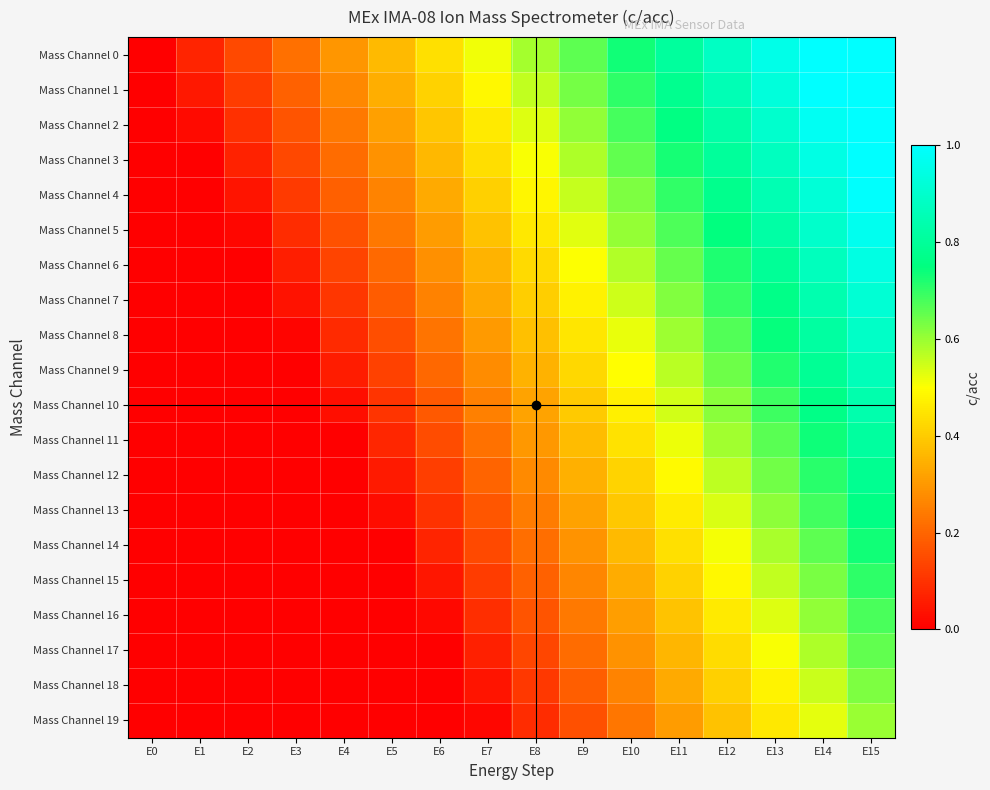

Which category has the lowest value across all series?

E0